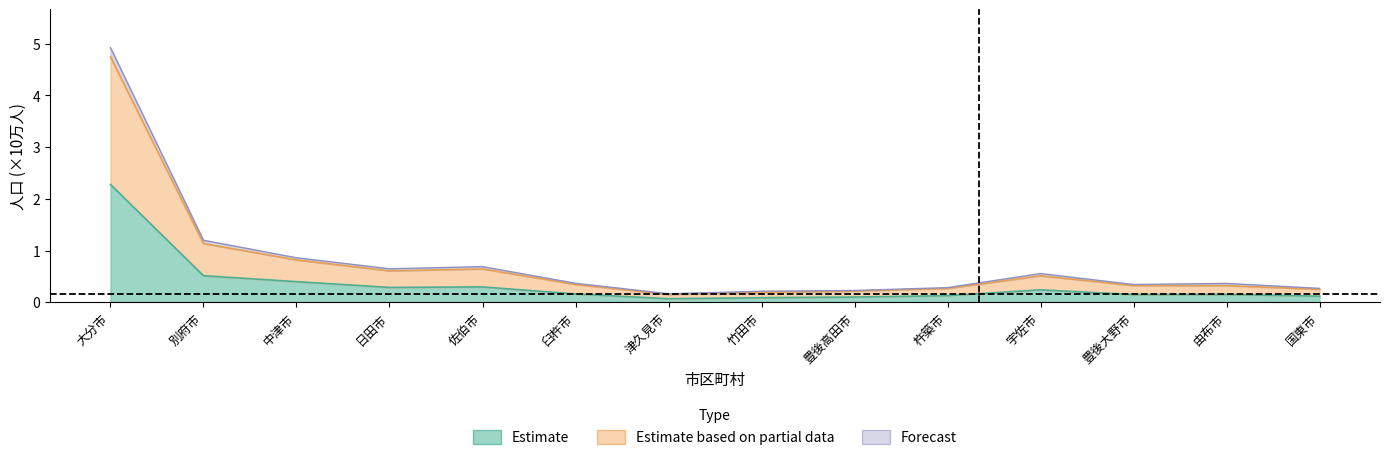

The value of 人口(男) at 佐伯市 is 0.4. True or false?

False